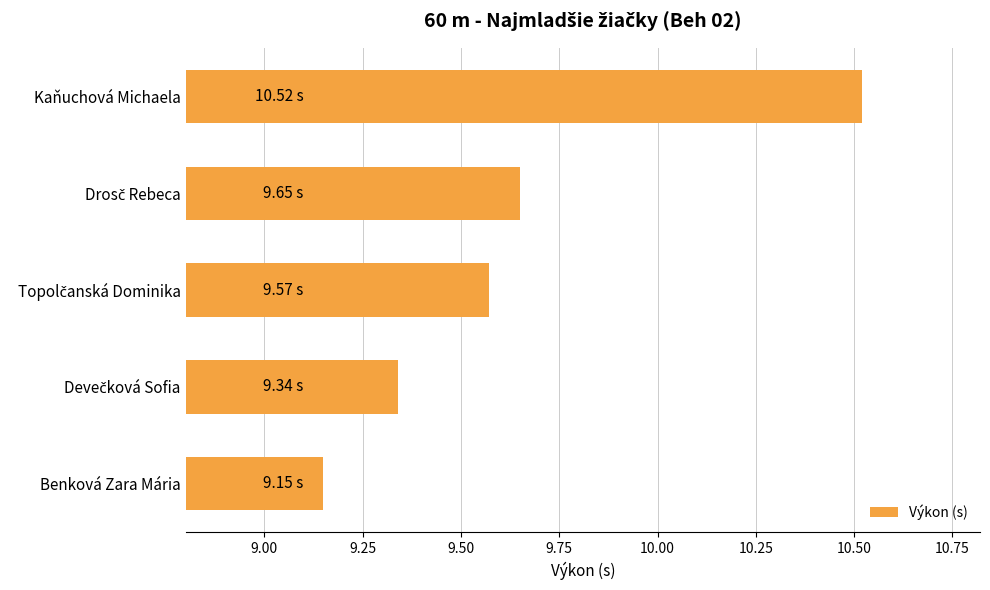

Where is the data nearest to the value 9?

Benková Zara Mária